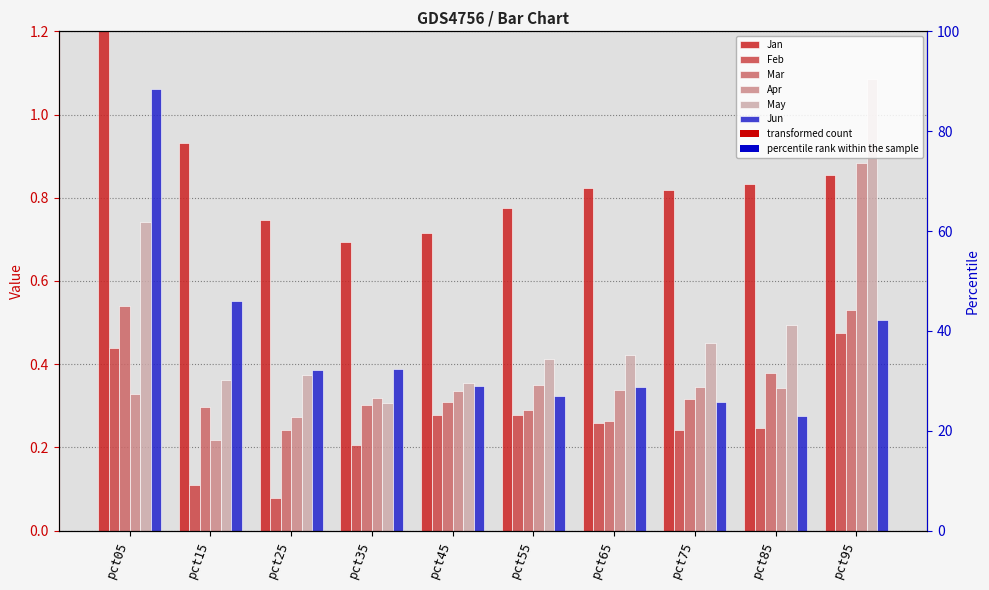

What is the spread (max minus min) of values at pct05?

1.3